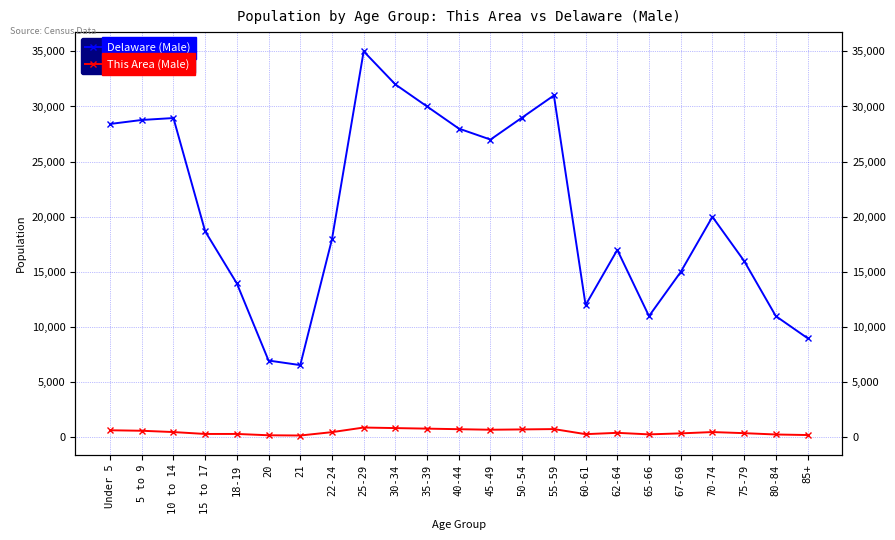

True or false: This Area (Male) has more than 1 interior local peaks.

True